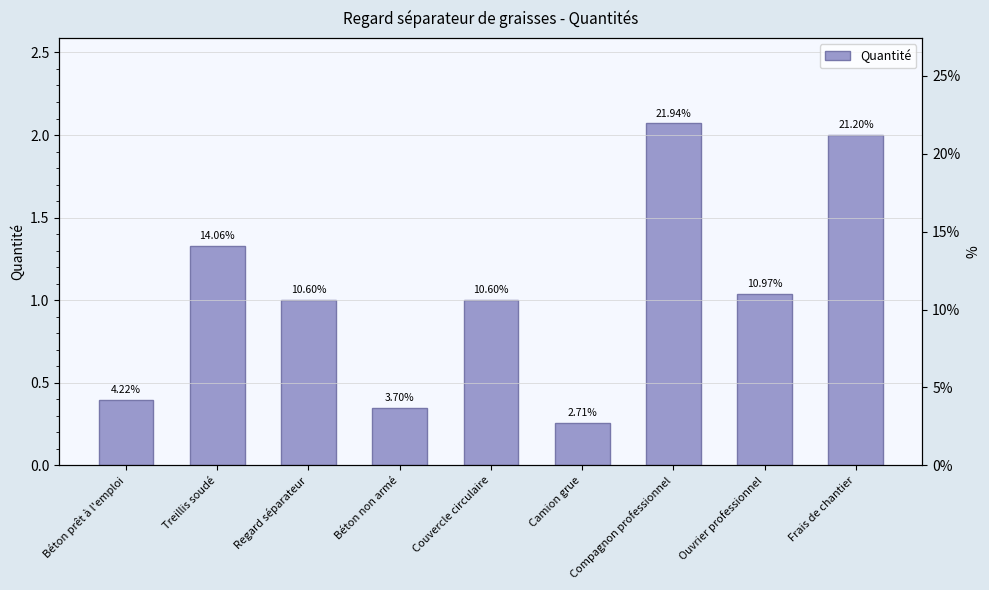

Reading right to left, extract all data points from this chart.

Frais de chantier=2.0	Ouvrier professionnel=1.0	Compagnon professionnel=2.1	Camion grue=0.3	Couvercle circulaire=1.0	Béton non armé=0.3	Regard séparateur=1.0	Treillis soudé=1.3	Béton prêt à l'emploi=0.4